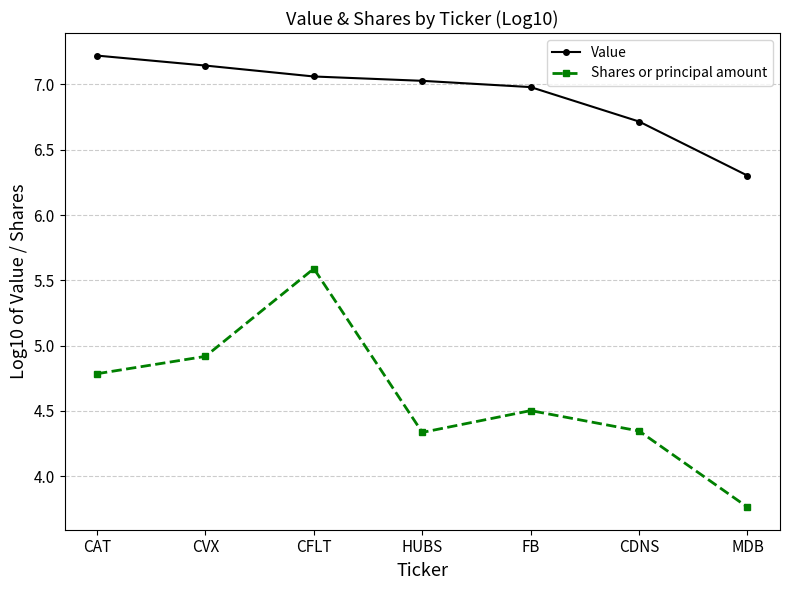

At CDNS, list the series in order from largest to smallest.

Value, Shares or principal amount